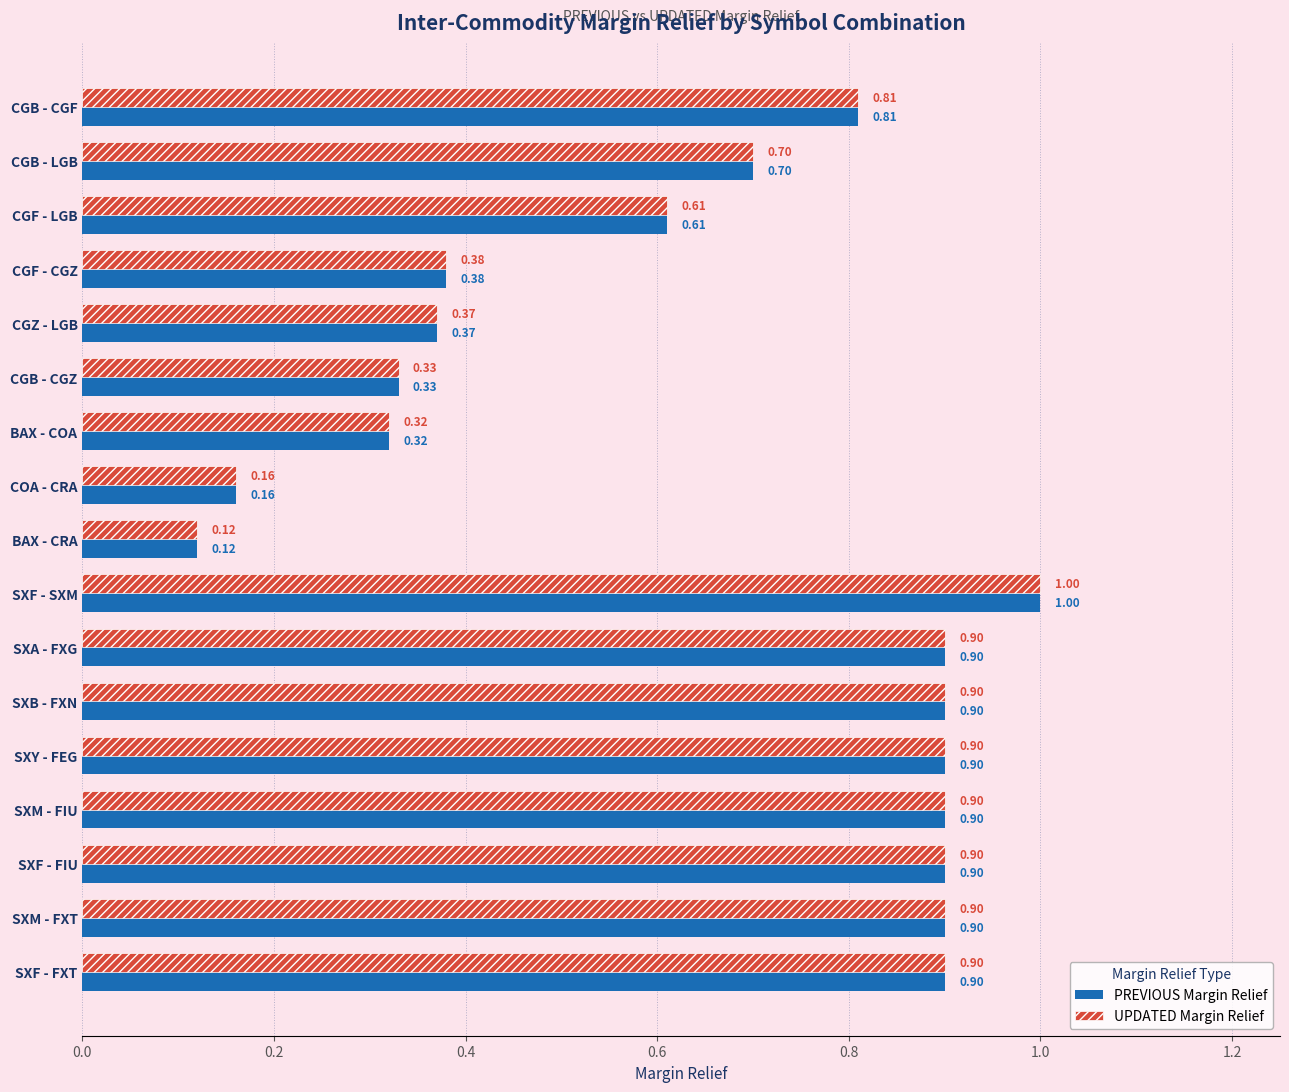

Is the value of PREVIOUS Margin Relief at CGB - CGF greater than the value of UPDATED Margin Relief at SXB - FXN?

No